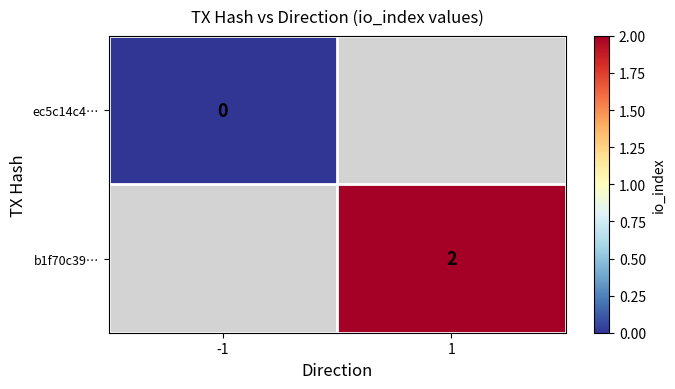

How many distinct data groups are displayed?

2